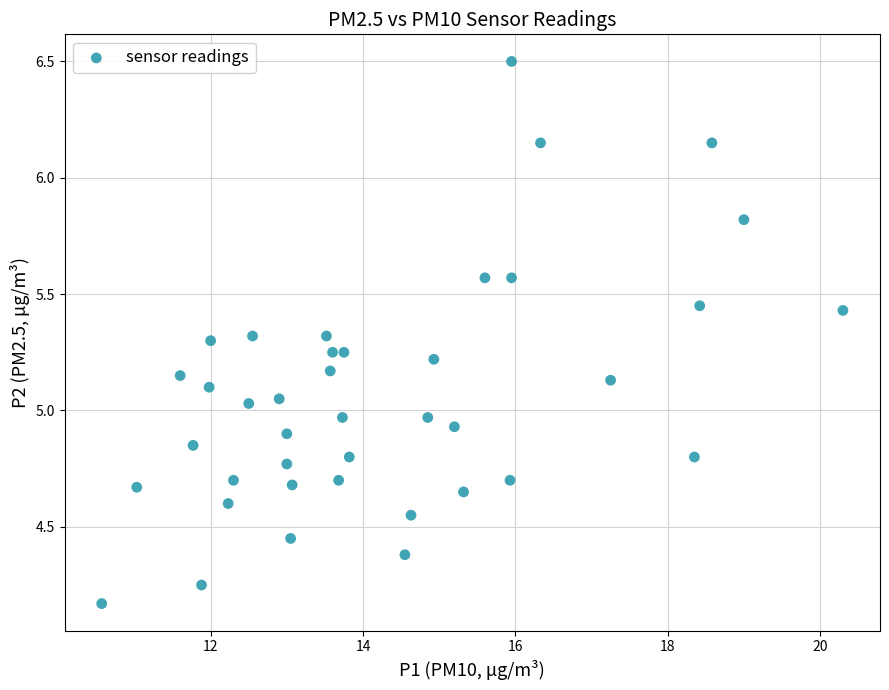

What is the range of X values (max minus min)?

9.7